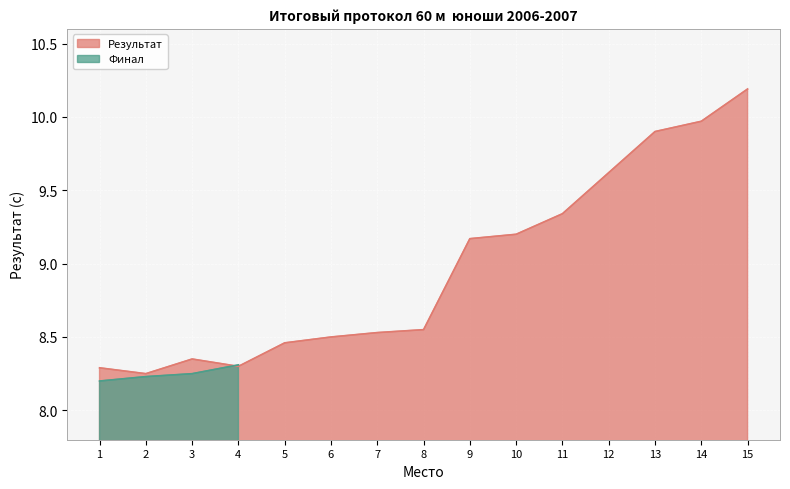

How many interior local valleys (lower than both neighbors) does the data have?

2